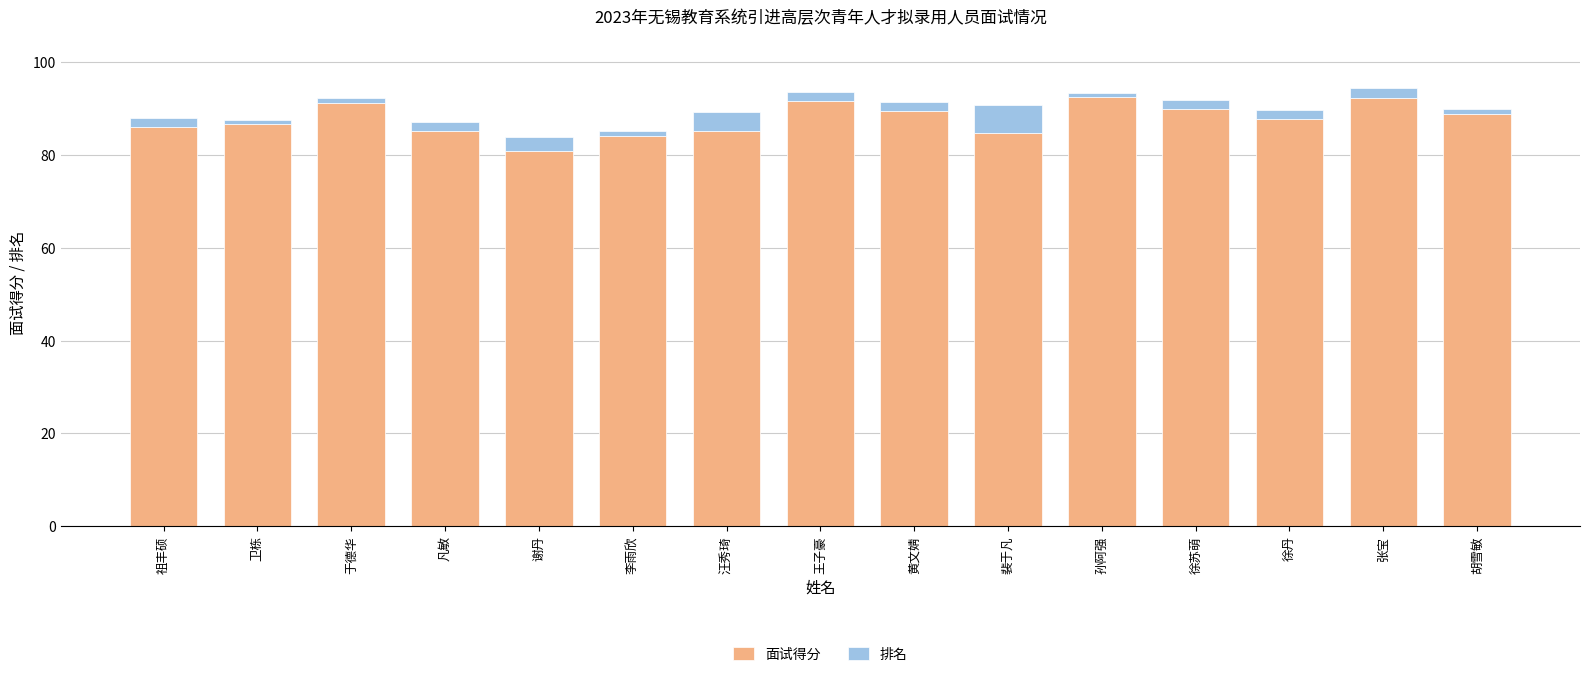

Is it true that 面试得分 equals 84.8 at 裴于凡?

True